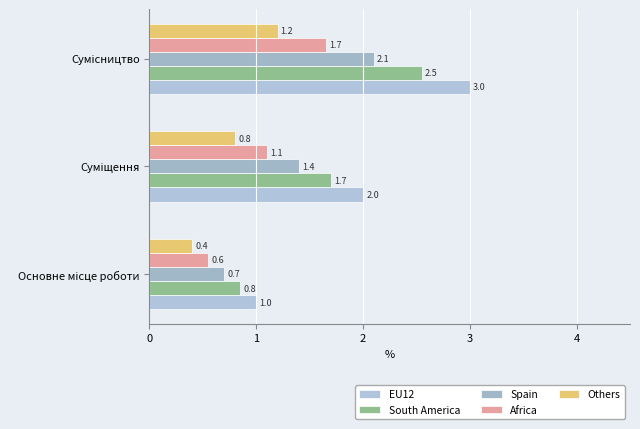

Count the number of categories in the chart.

3